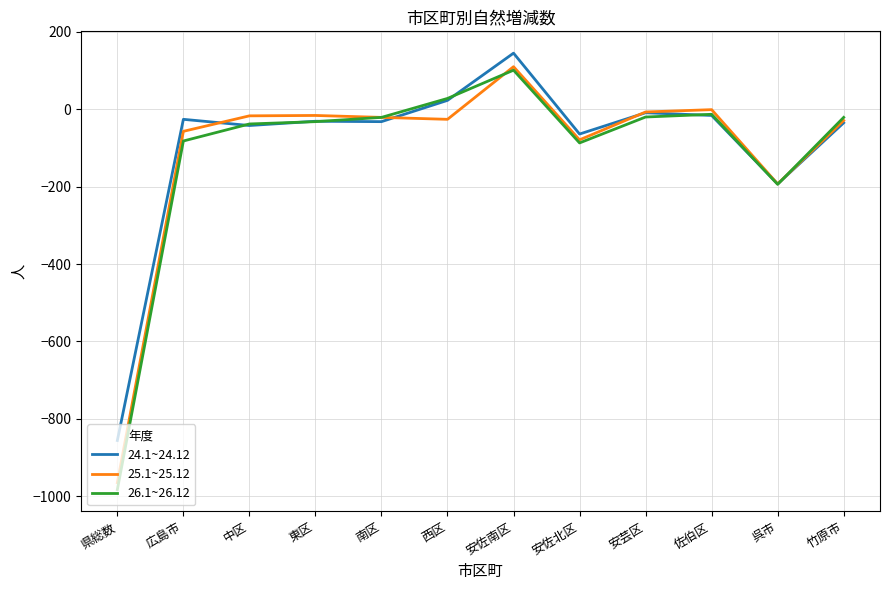

At which category is the sum across all series the highest?

安佐南区